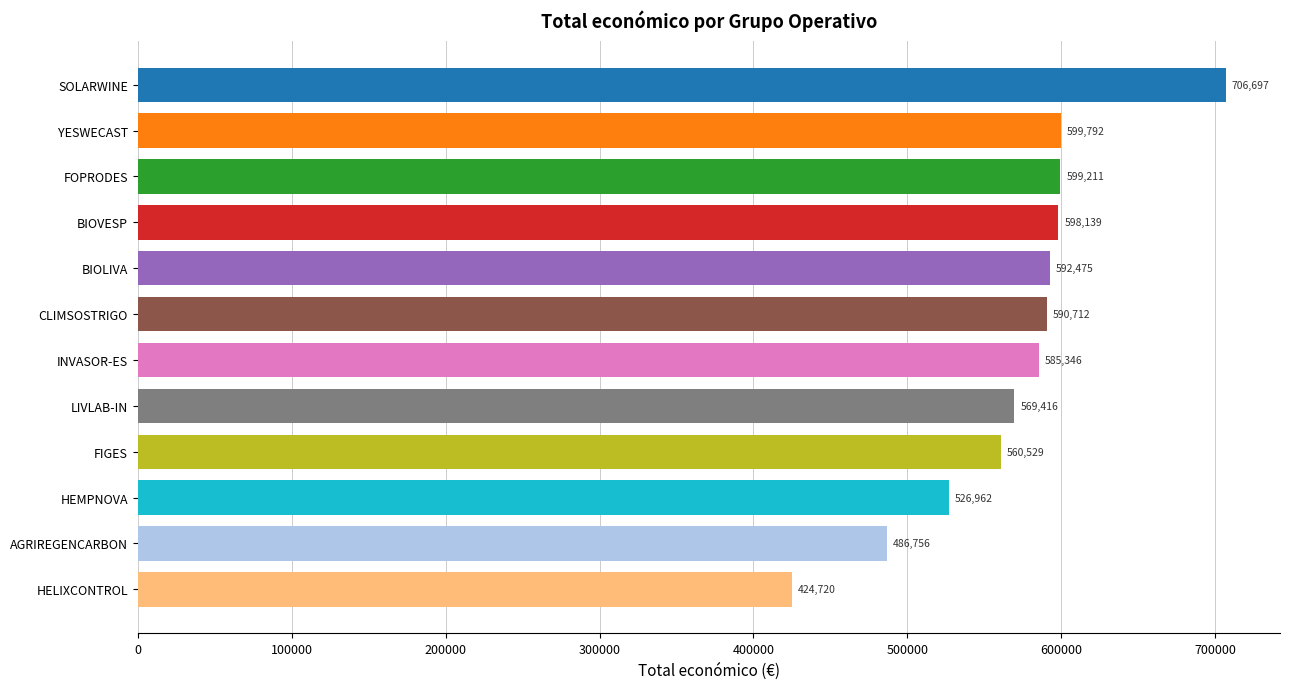

Which category has the lowest value across all series?

HELIXCONTROL